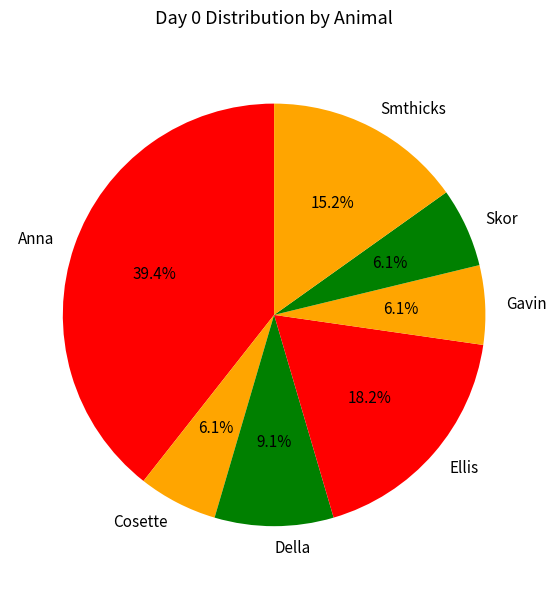

To the nearest percent, what is the difference between the Skor and Della slice percentages?

3%